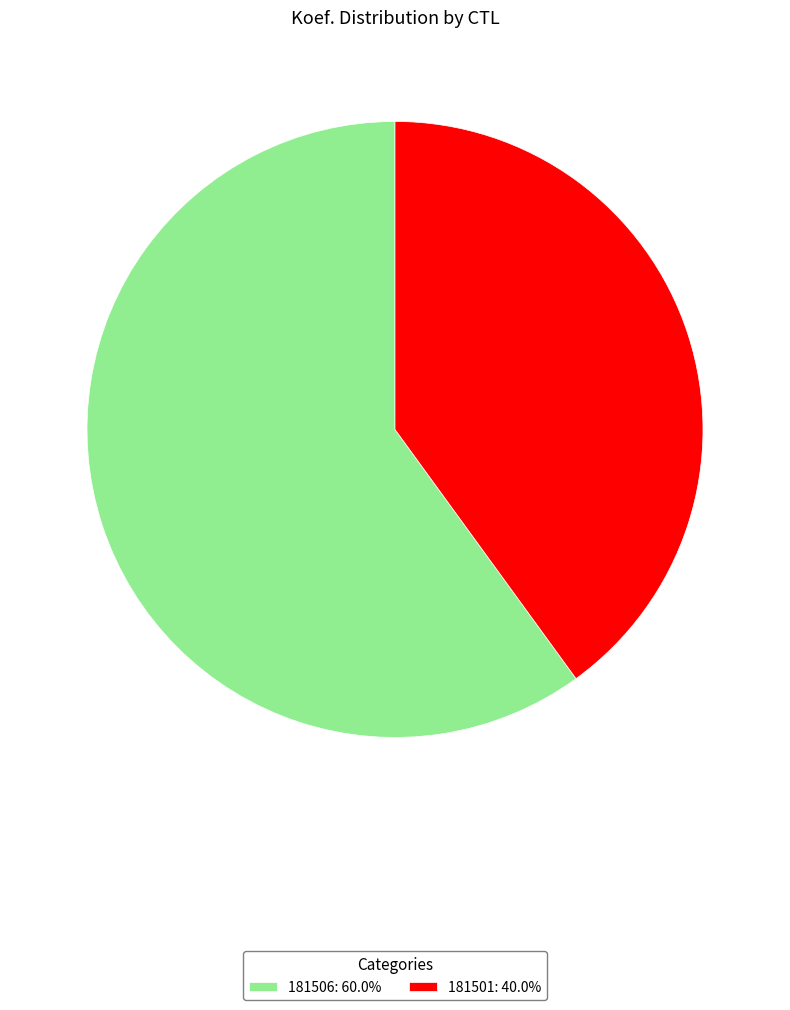

Is the sum of 181501: 40.0% and 181506: 60.0% greater than half?

Yes